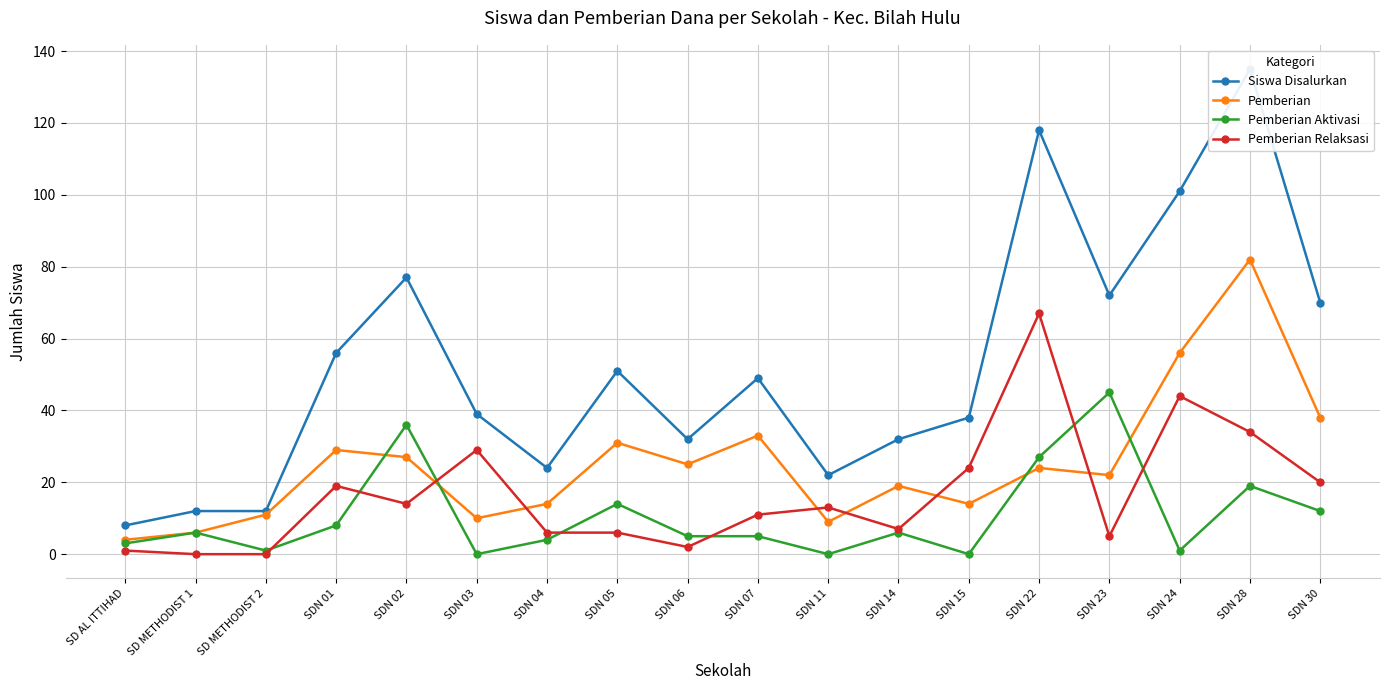

Where is Pemberian Aktivasi nearest to the value 22?

SDN 28